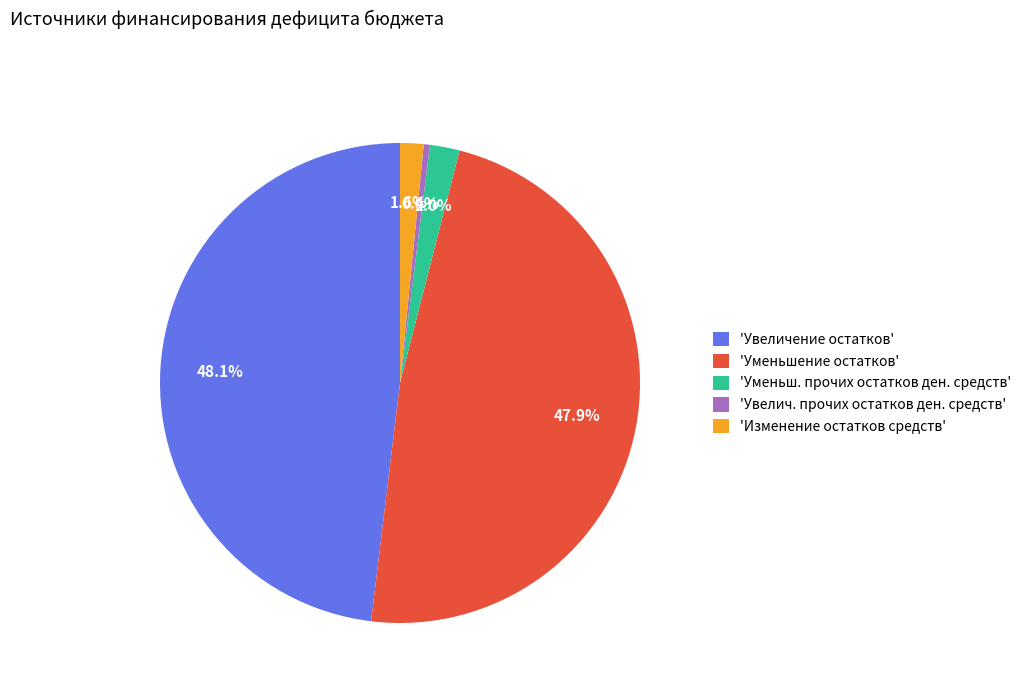

Count the number of slices in the pie.

5